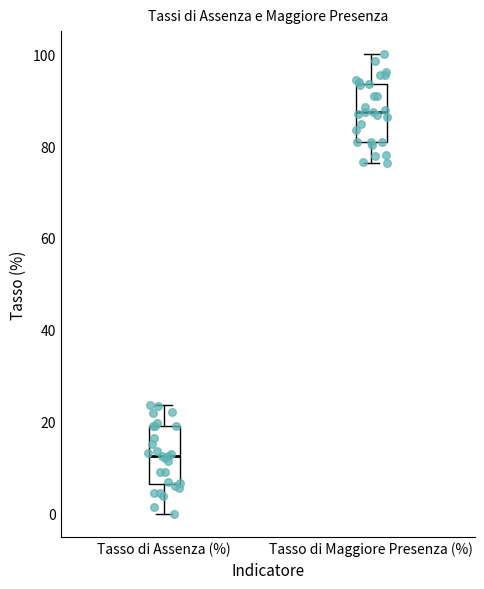

Reading left to right, transcribe this box plot: for each box, give where its median line is, the range the box spans, and where its two whiskers end, as read against the y-axis. The values are not printed on the chart, so give them approximately, as read against the axis.

Tasso di Assenza (%): median 12, box 6 to 20, whiskers 0 to 24
Tasso di Maggiore Presenza (%): median 88, box 80 to 94, whiskers 76 to 100